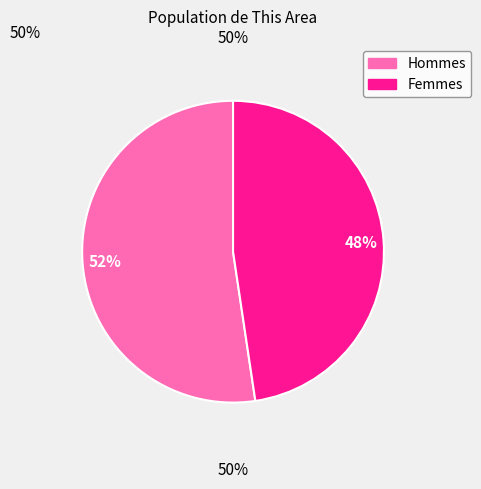

To the nearest percent, what is the average slice percentage?

50%